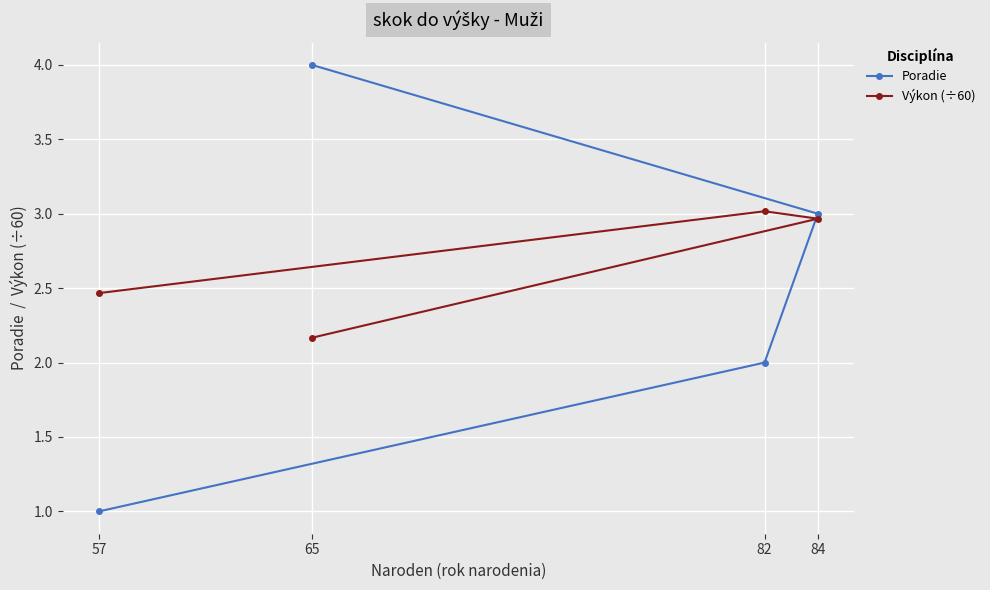

Which series has the largest total across all categories?

Výkon (÷60)